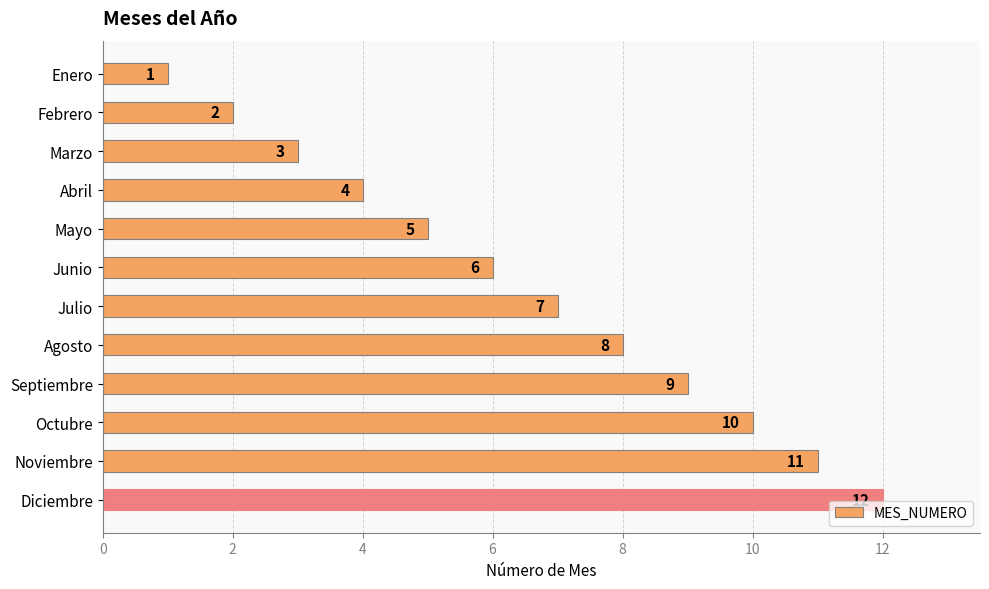

At which category does the chart reach its minimum across all series?

Enero